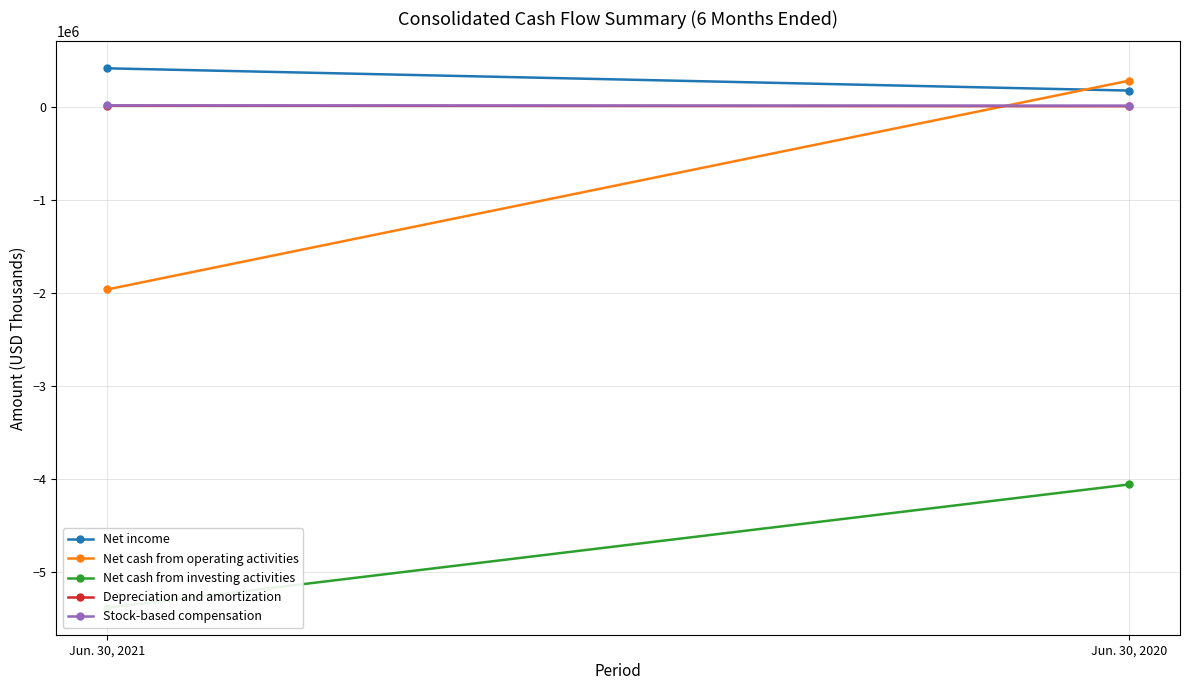

What is the highest value of the Depreciation and amortization series?

15000